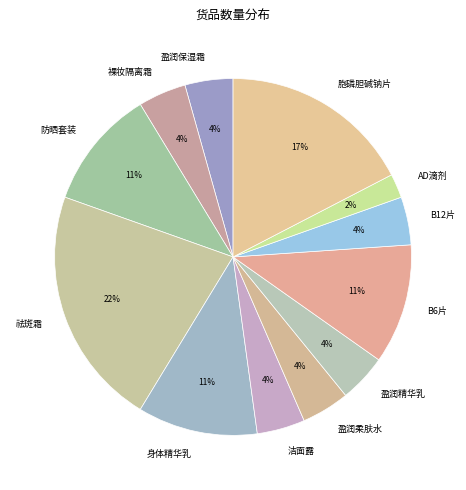

Is the sum of B6片 and 祛斑霜 greater than half?

No